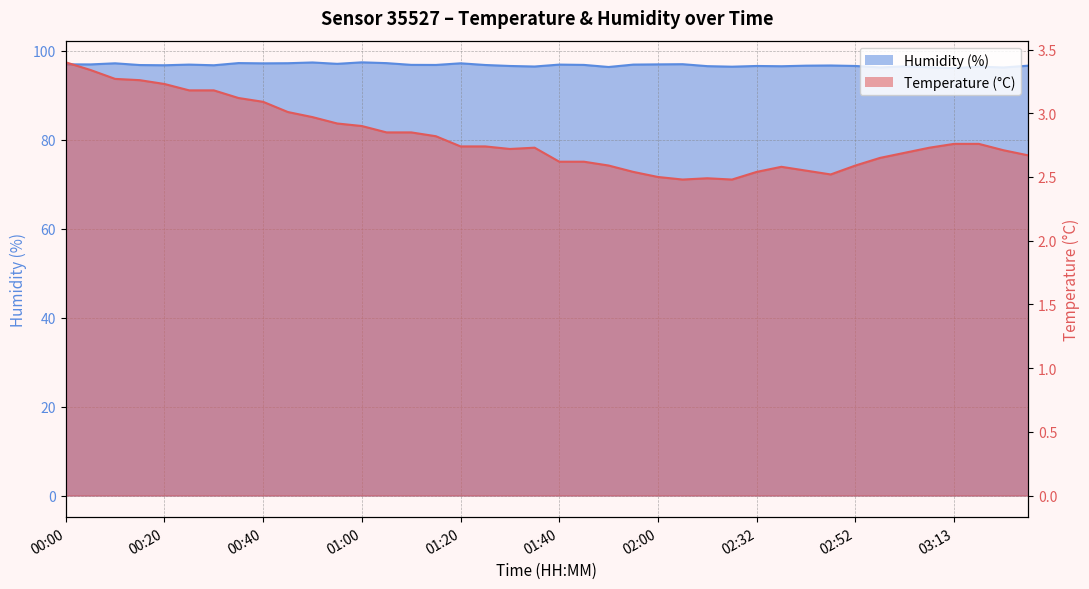

How many data points does each series have?

40